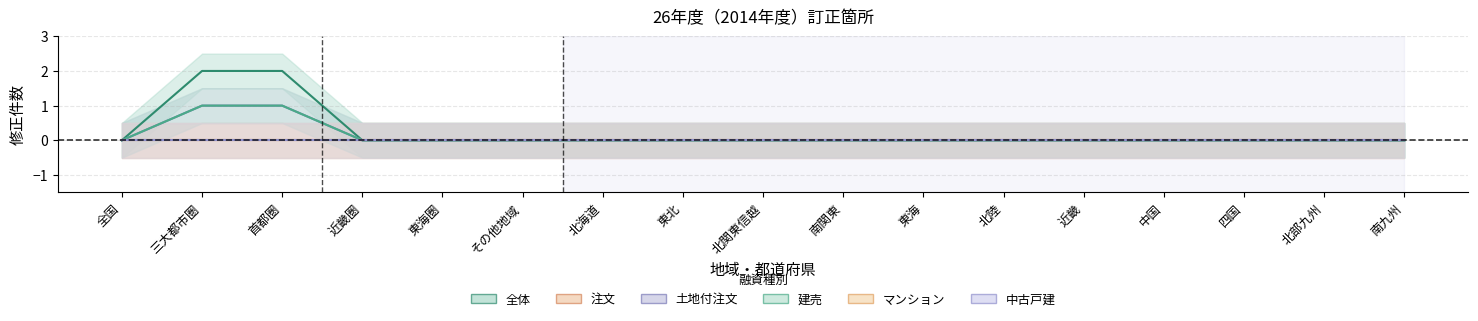

True or false: 建売 has more than 0 interior local peaks.

False